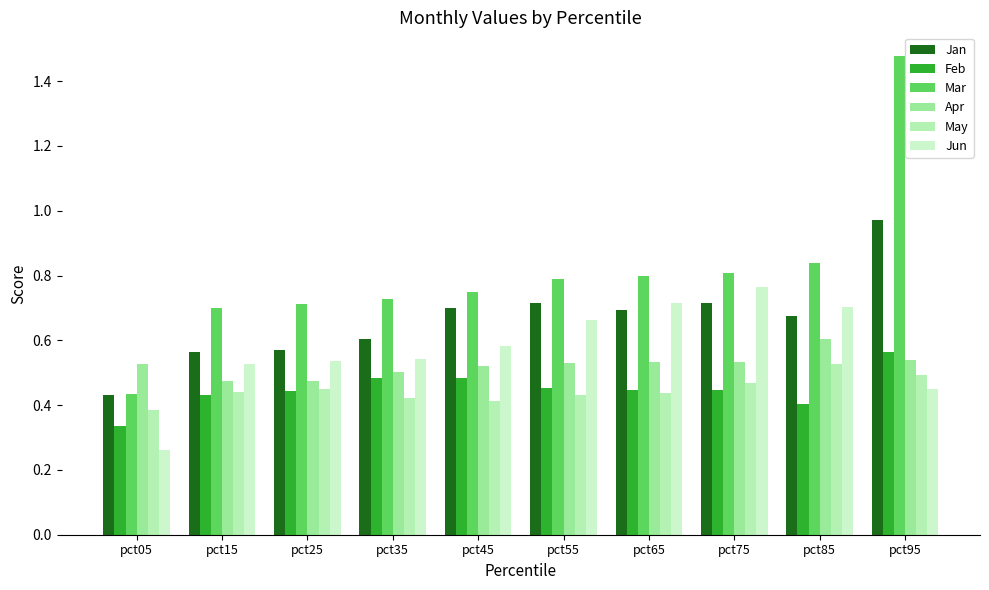

Reading left to right, what are all the values shown in this chart?

Jan: pct05=0.4	pct15=0.6	pct25=0.6	pct35=0.6	pct45=0.7	pct55=0.7	pct65=0.7	pct75=0.7	pct85=0.7	pct95=1.0
Feb: pct05=0.3	pct15=0.4	pct25=0.4	pct35=0.5	pct45=0.5	pct55=0.5	pct65=0.4	pct75=0.4	pct85=0.4	pct95=0.6
Mar: pct05=0.4	pct15=0.7	pct25=0.7	pct35=0.7	pct45=0.8	pct55=0.8	pct65=0.8	pct75=0.8	pct85=0.8	pct95=1.5
Apr: pct05=0.5	pct15=0.5	pct25=0.5	pct35=0.5	pct45=0.5	pct55=0.5	pct65=0.5	pct75=0.5	pct85=0.6	pct95=0.5
May: pct05=0.4	pct15=0.4	pct25=0.5	pct35=0.4	pct45=0.4	pct55=0.4	pct65=0.4	pct75=0.5	pct85=0.5	pct95=0.5
Jun: pct05=0.3	pct15=0.5	pct25=0.5	pct35=0.5	pct45=0.6	pct55=0.7	pct65=0.7	pct75=0.8	pct85=0.7	pct95=0.4